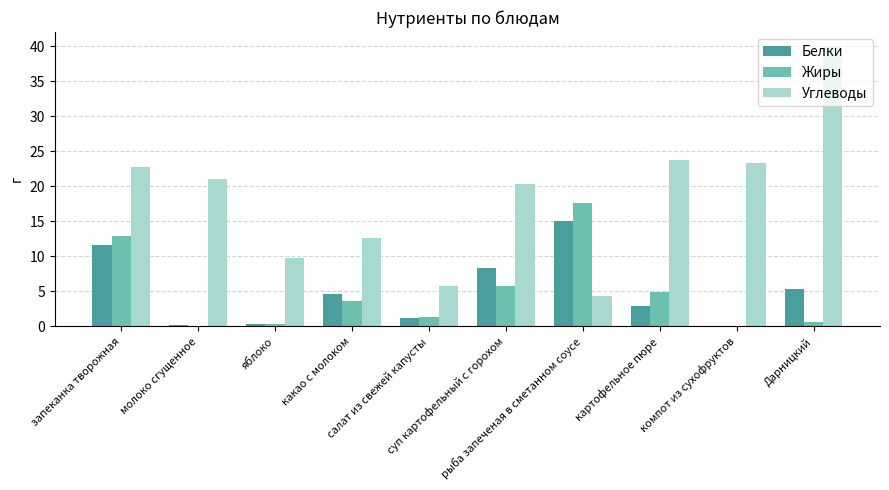

What is the highest value of the Жиры series?

17.6